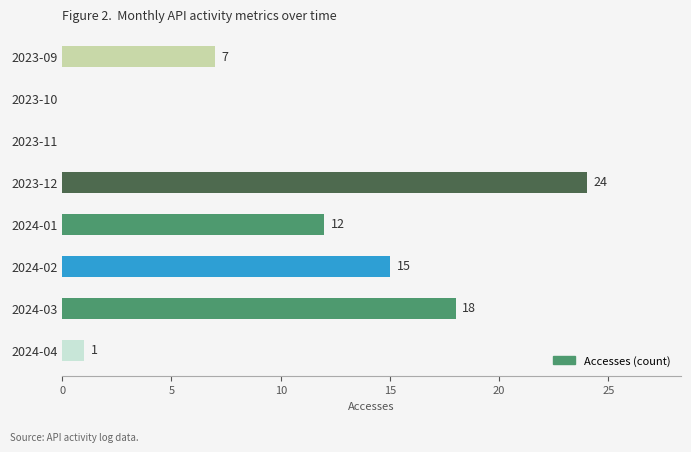

Reading top to bottom, transcribe all the data shown in this chart.

2023-09=7	2023-10=0	2023-11=0	2023-12=24	2024-01=12	2024-02=15	2024-03=18	2024-04=1